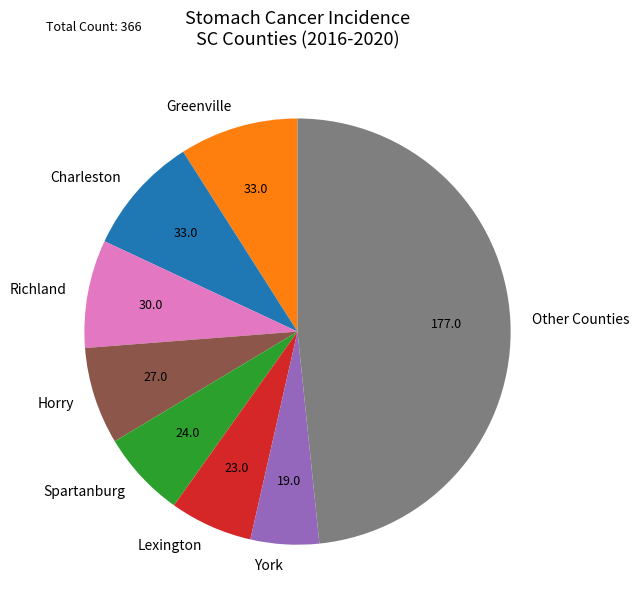

Is there a majority slice in this chart?

No